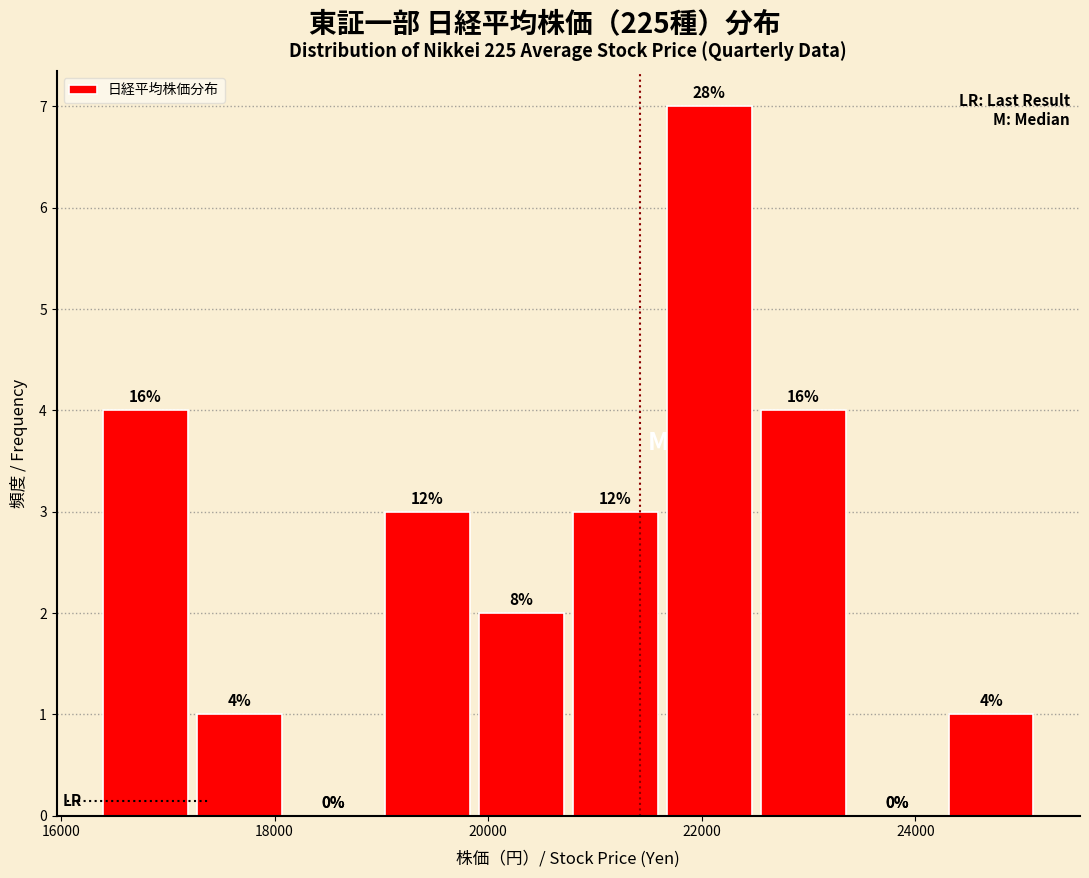

Over which range of the x-axis is the bar tallest?

21600 to 22600